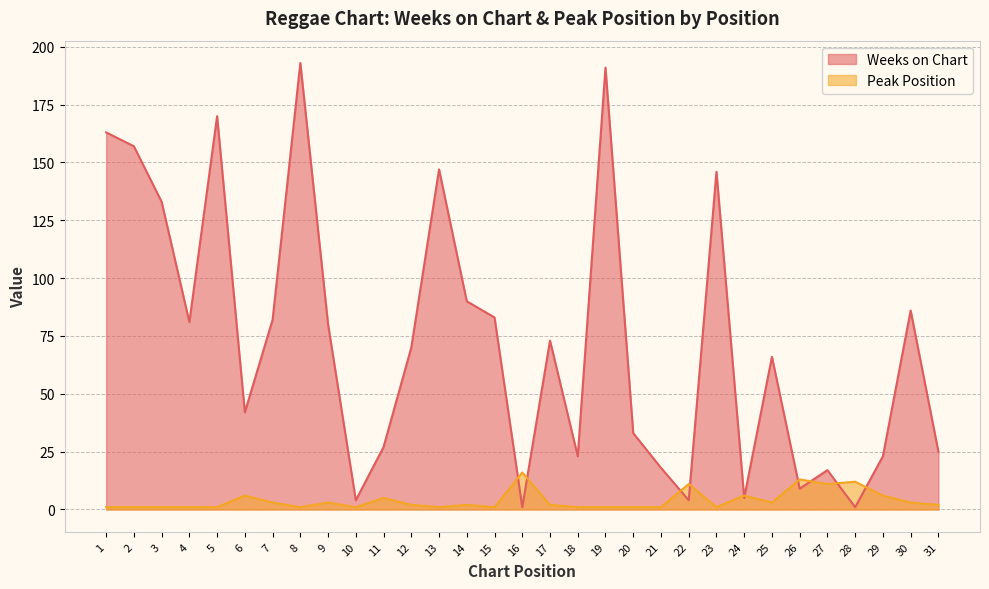

In Weeks on Chart, how many points are higher than both neighbors (excluding endpoints)?

9